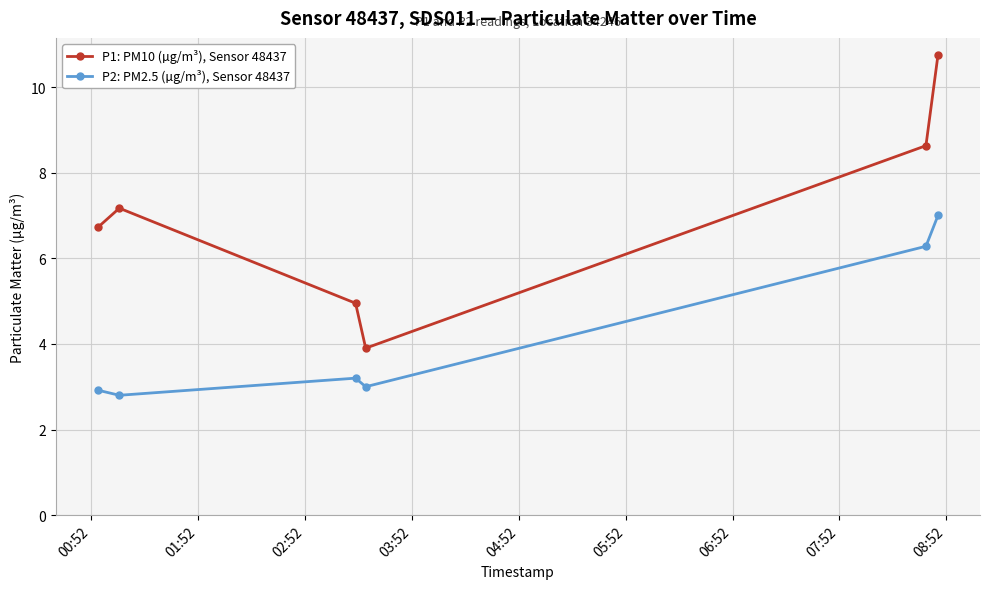

What is the maximum value shown in the chart?

10.8